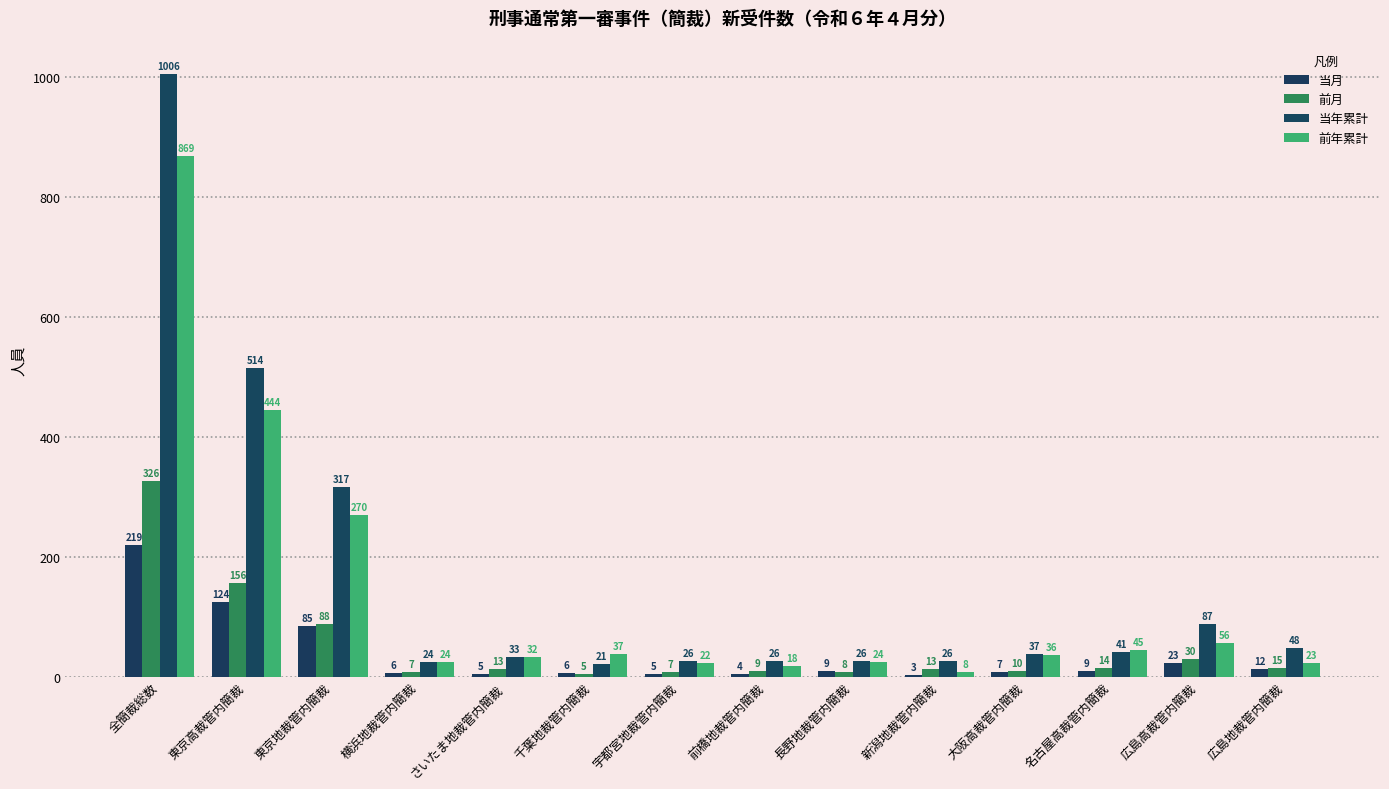

What is the difference between the highest and lowest values at 大阪高裁管内簡裁?

30